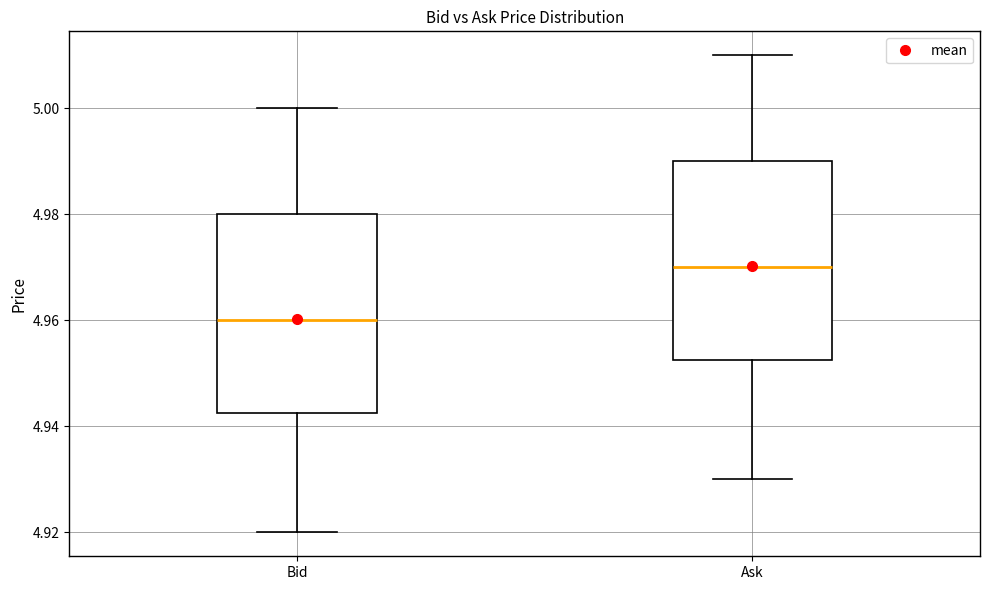

Which box has the lowest median line?

Bid